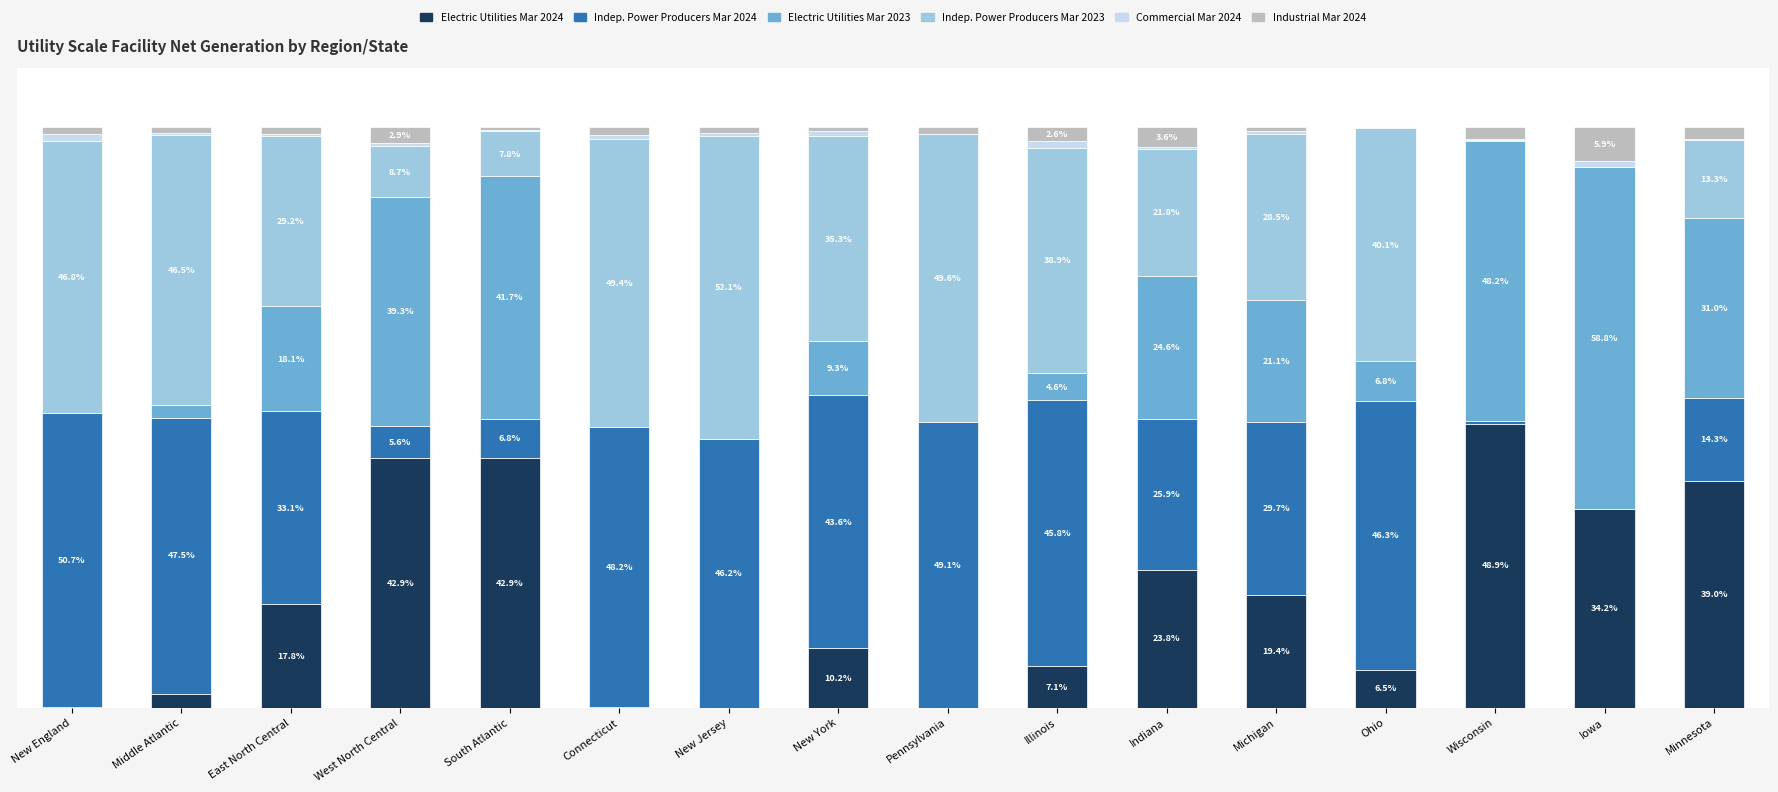

At which label does Electric Utilities Mar 2024 reach its peak?

Wisconsin